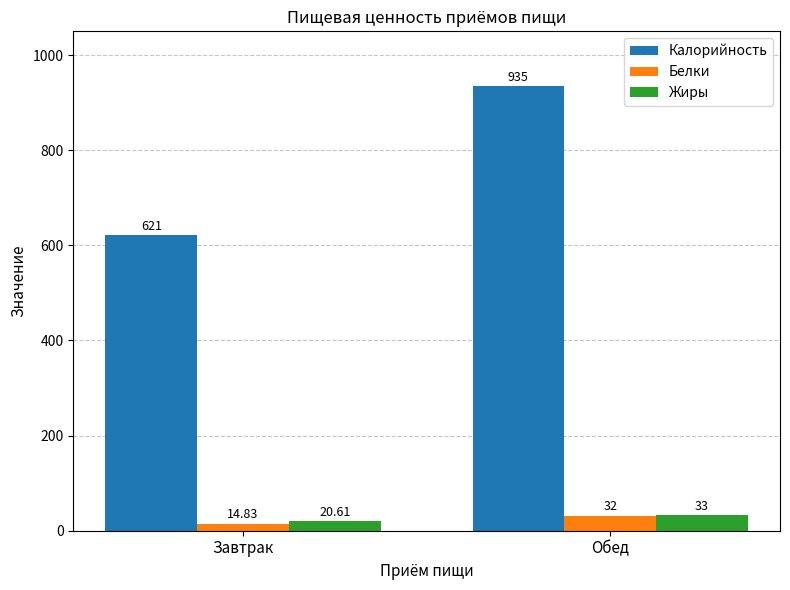

What is the difference between the highest and lowest values at Обед?

903.0